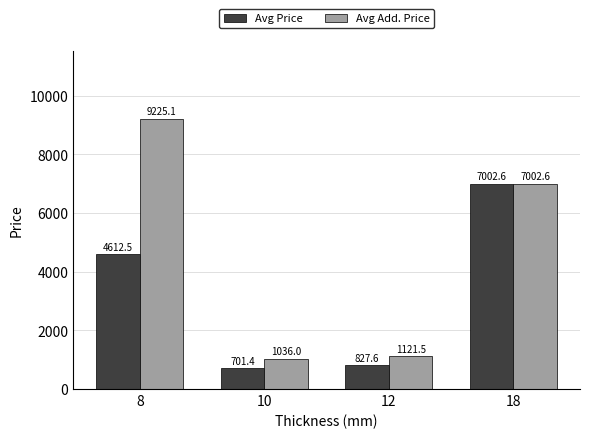

What is the difference between the second highest and minimum values in the Avg Add. Price series?

5966.6